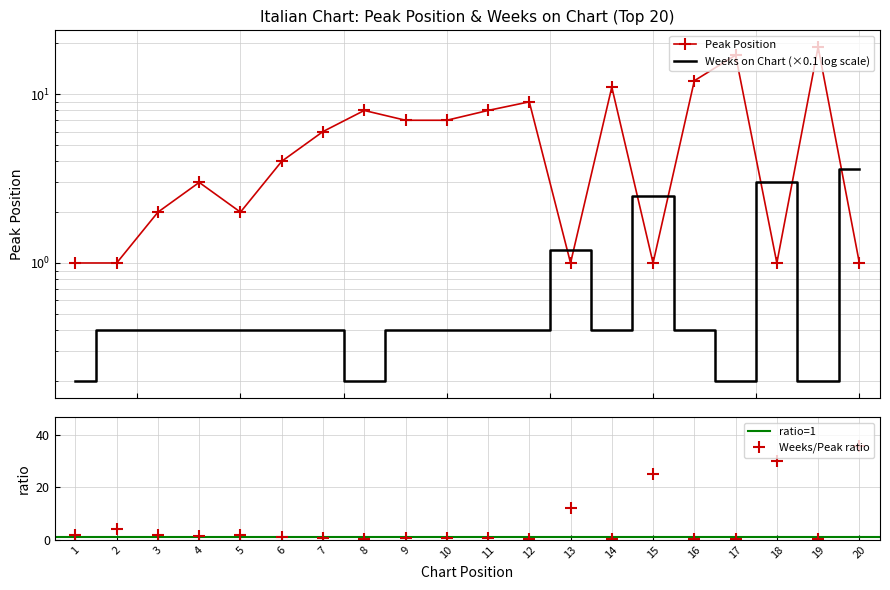

At which category does Weeks on Chart reach its first local valley?

8